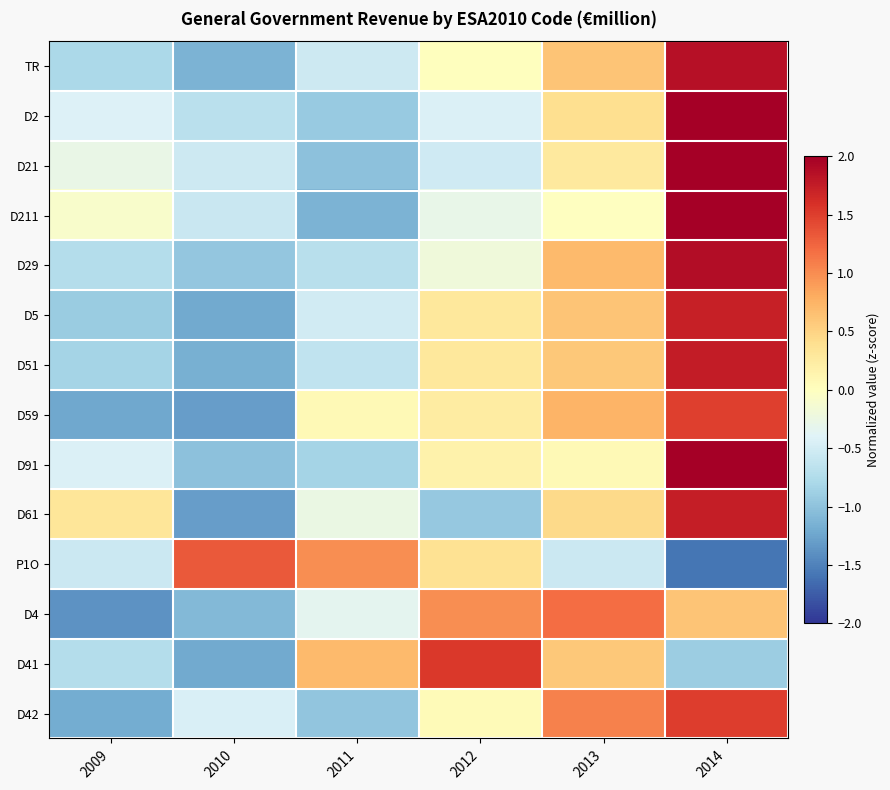

Which series has the widest spread of values?

D211